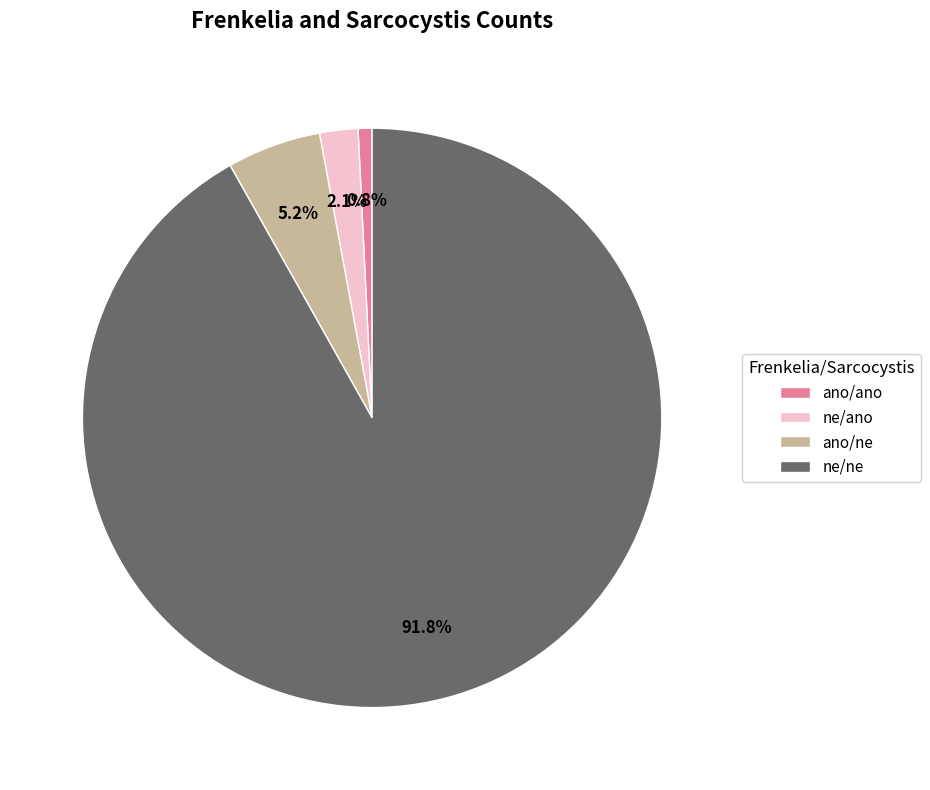

To the nearest percent, what is the difference between the ne/ne and ne/ano slice percentages?

90%